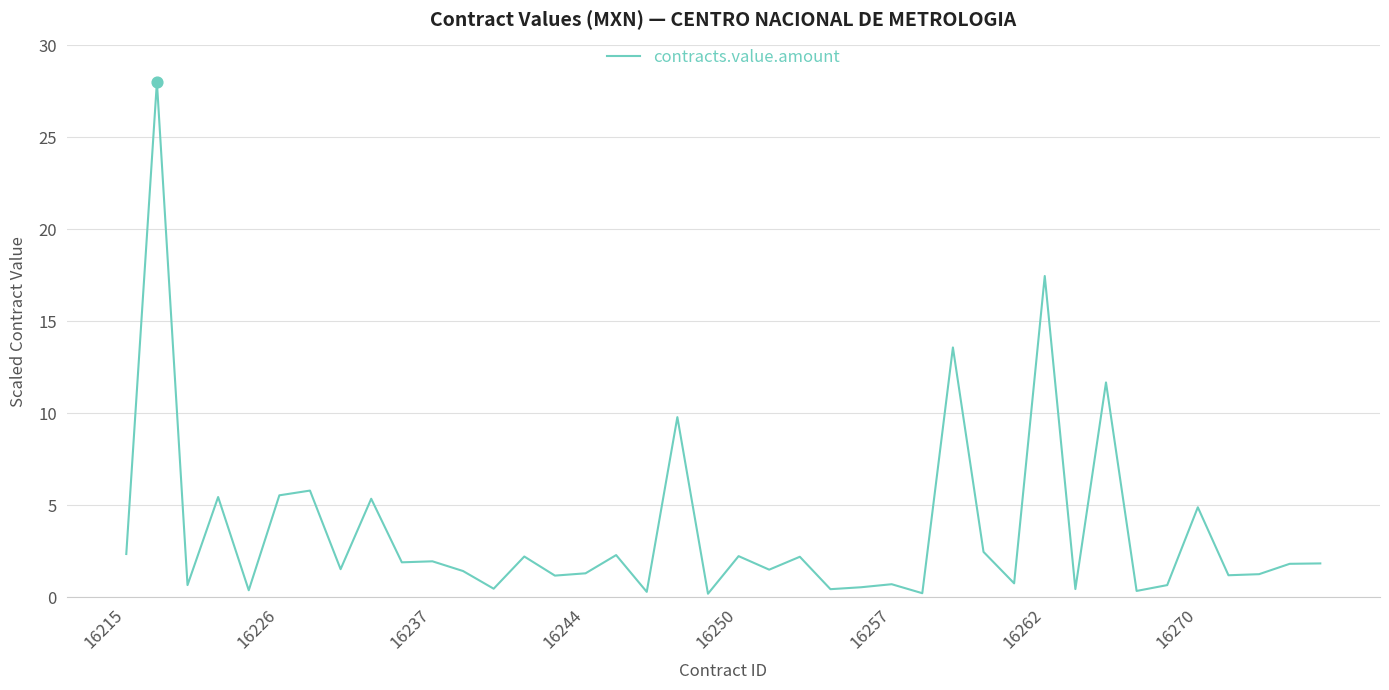

What is the difference between the maximum and minimum values?

27.8